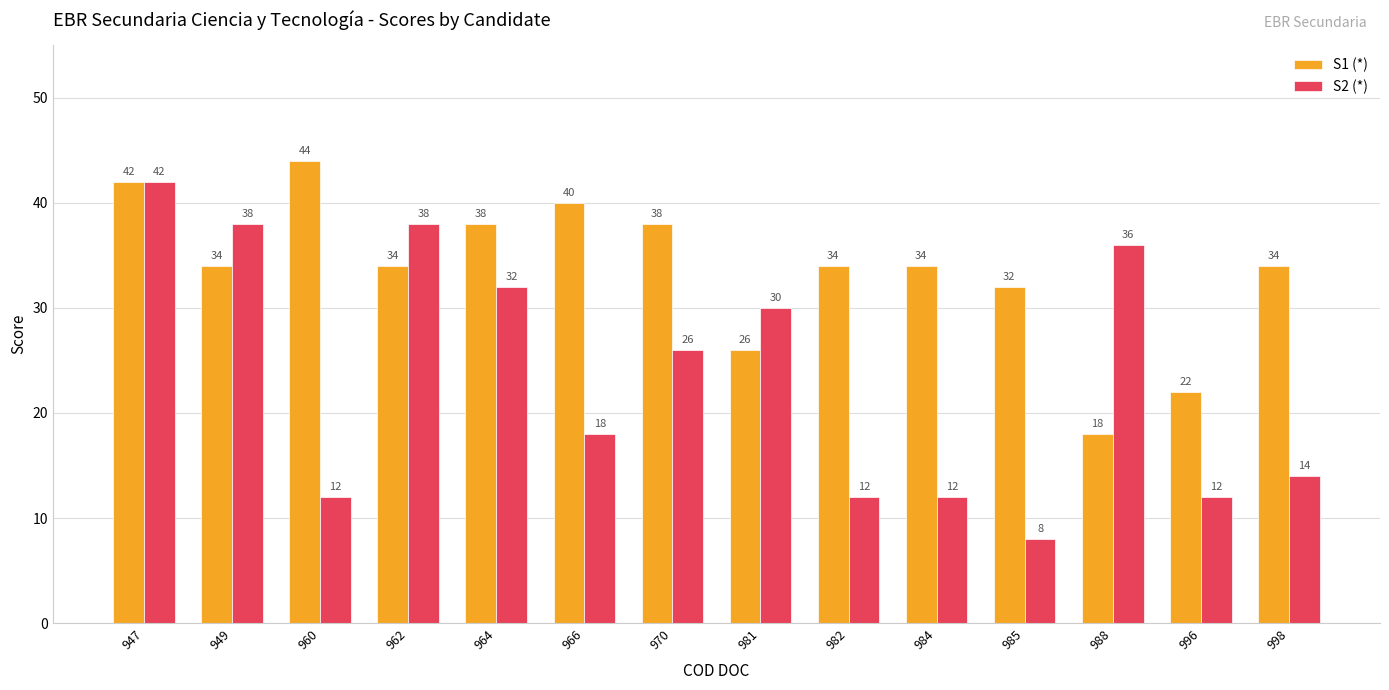

Which series has the largest range (max minus min)?

S2 (*)